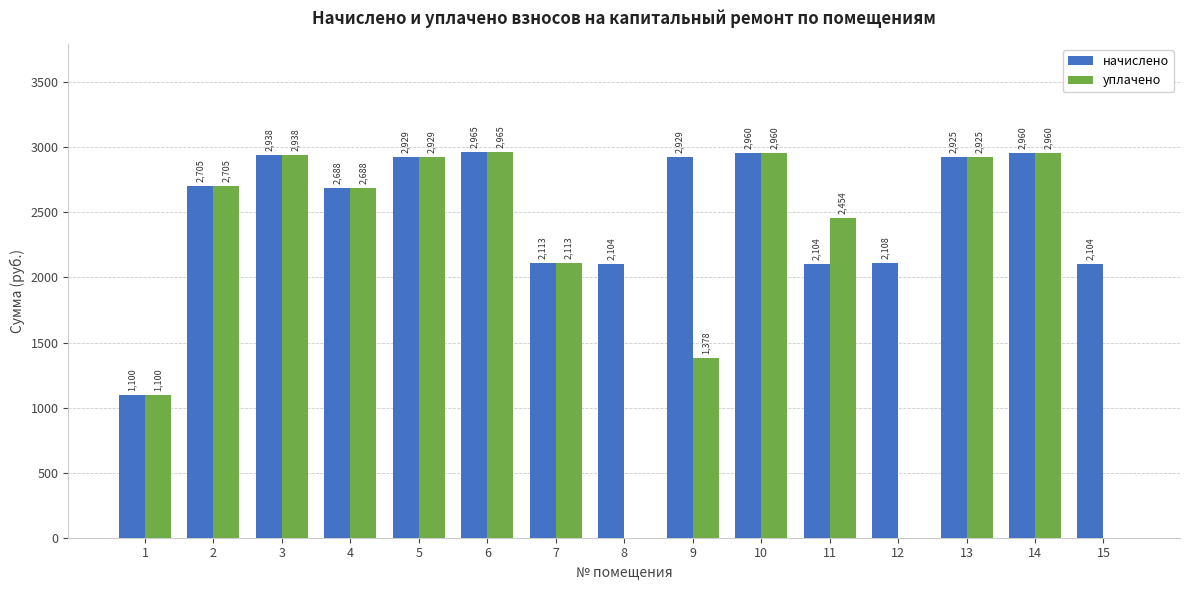

At which label is уплачено closest to 1482?

9